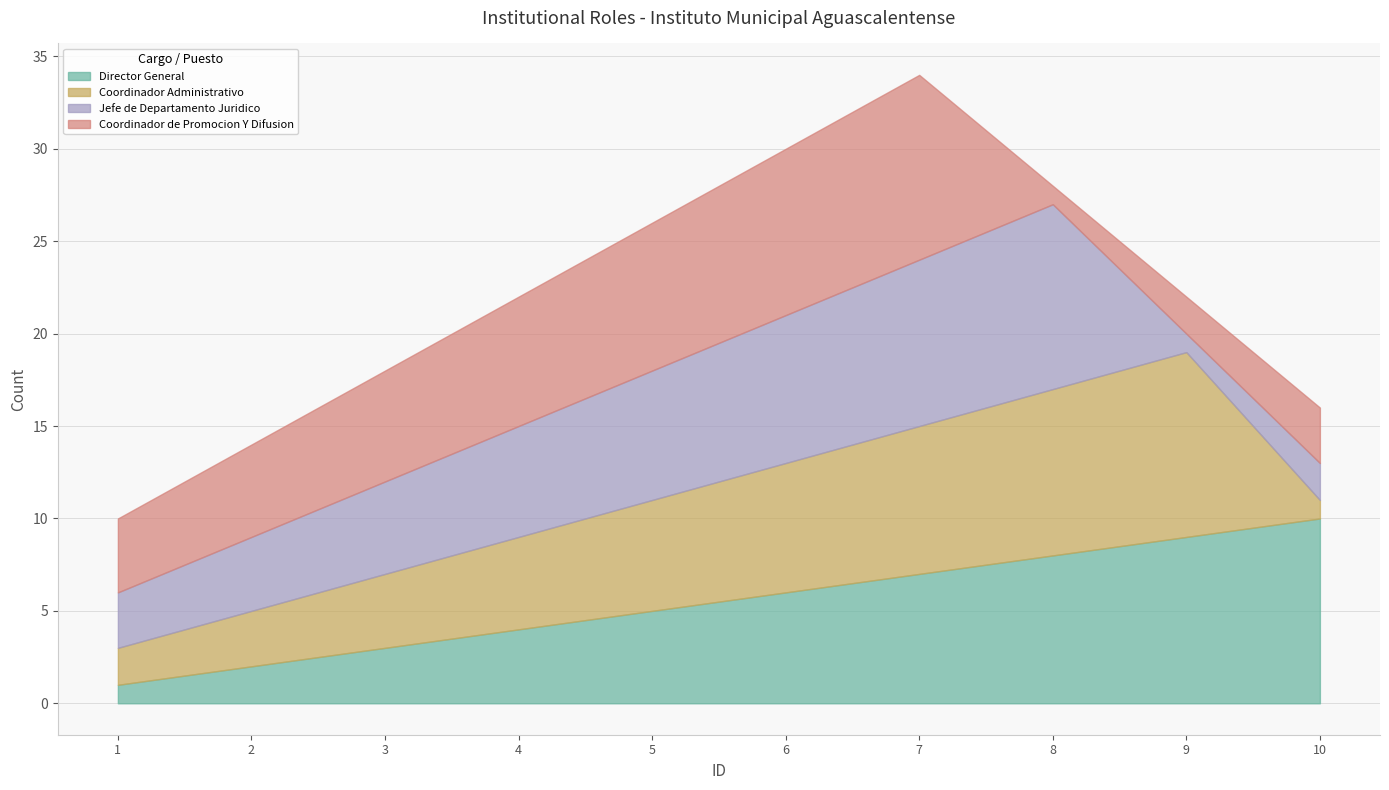

Which has a higher value, 4 or 3?

4